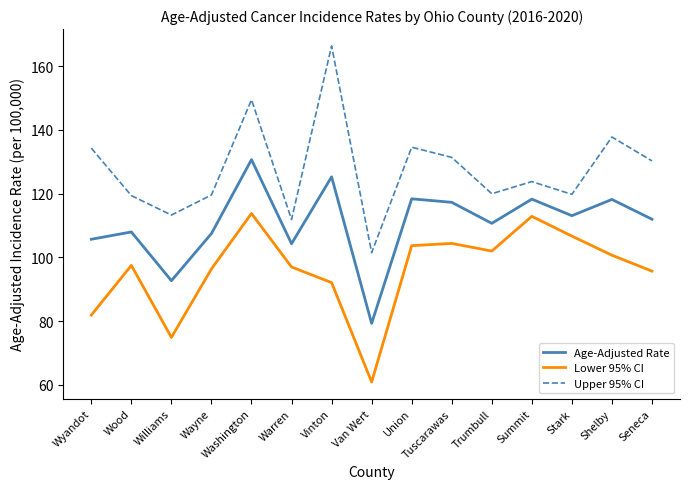

What is the sum of all Lower 95% CI values?

1440.6